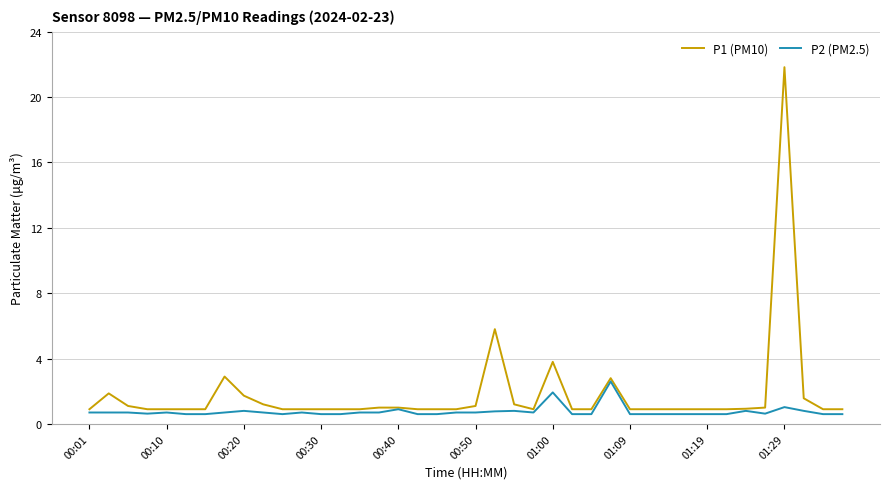

Which series has the widest spread of values?

P1 (PM10)